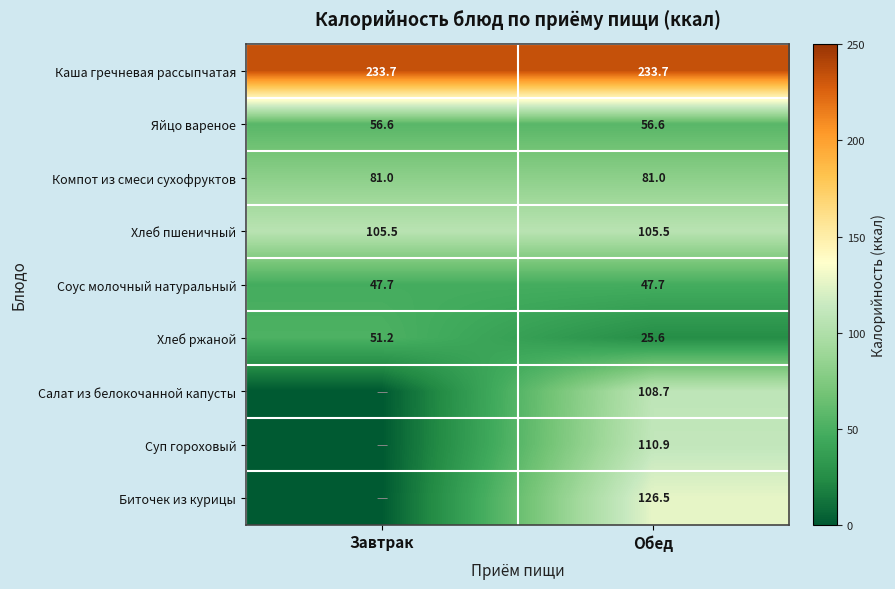

What is the average value of the Соус молочный натуральный series?

47.7